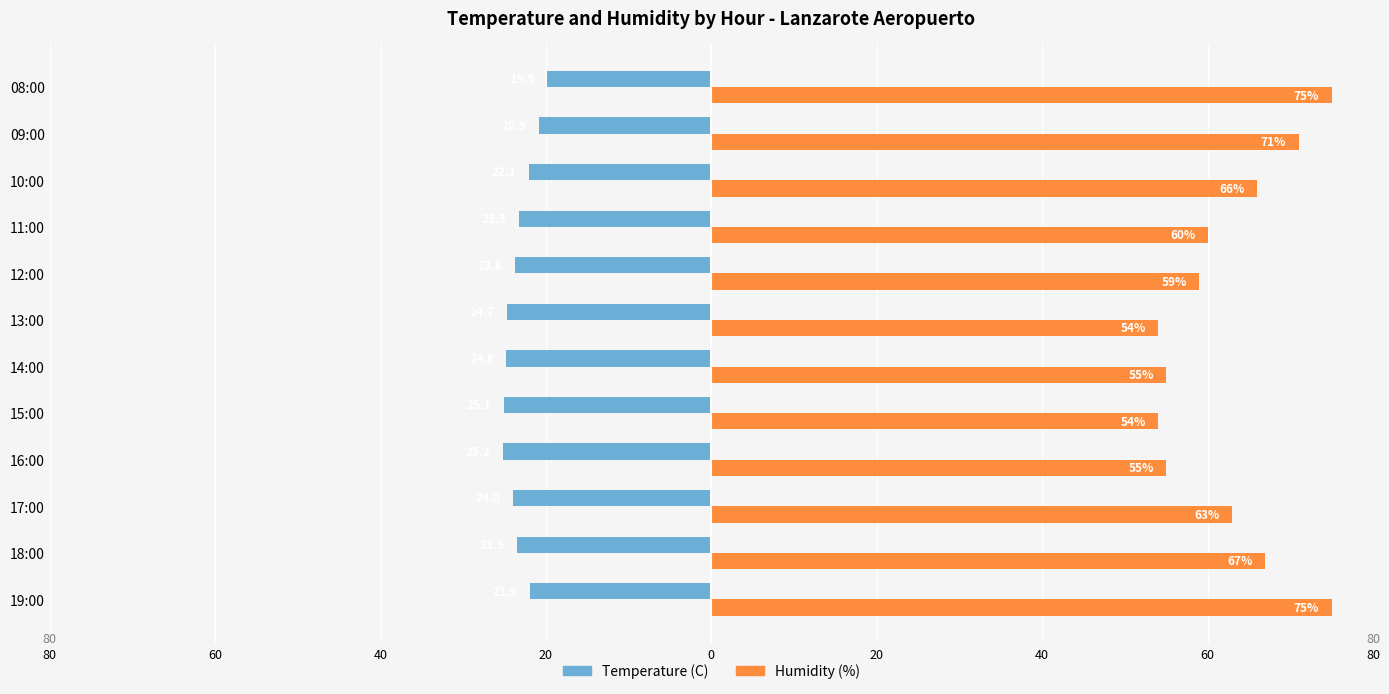

What are all the series names shown in the legend?

Temperature (C), Humidity (%)